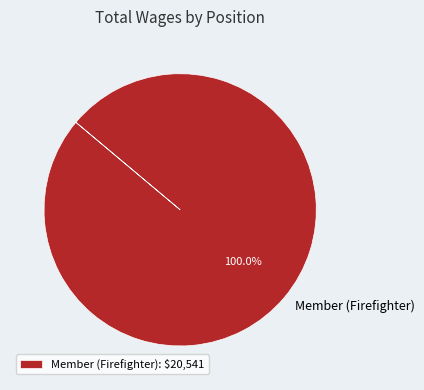

How many segments does this pie chart have?

1